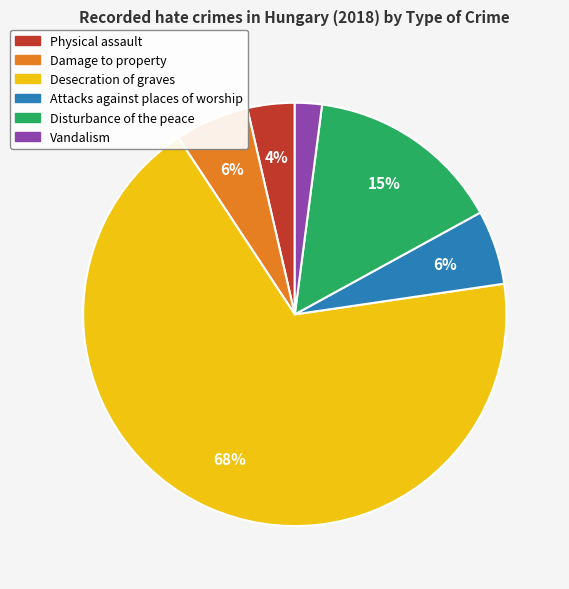

Which has a higher value, Damage to property or Desecration of graves?

Desecration of graves